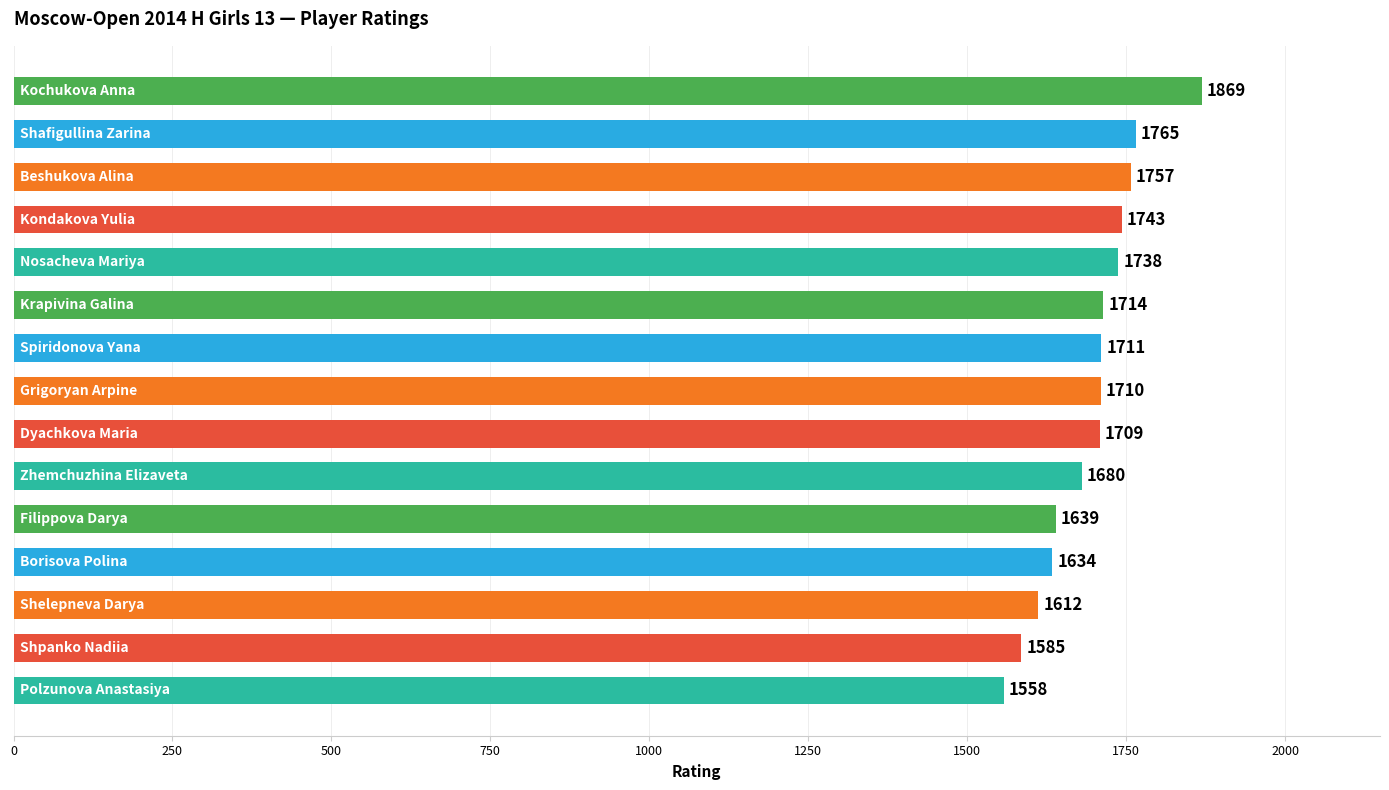

What is the sum of all values?

25424